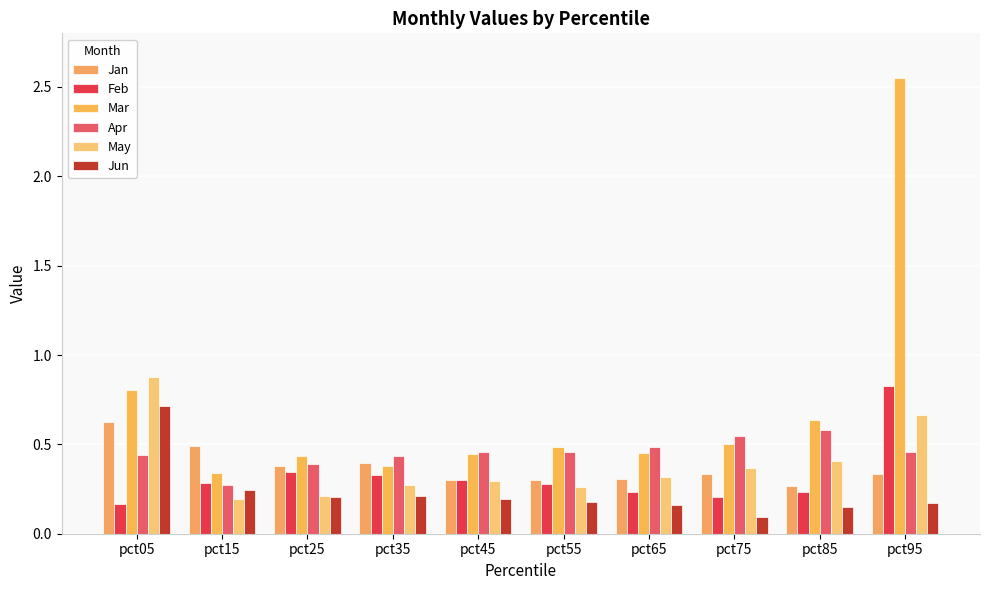

Is the value of Apr at pct75 greater than the value of Mar at pct15?

Yes